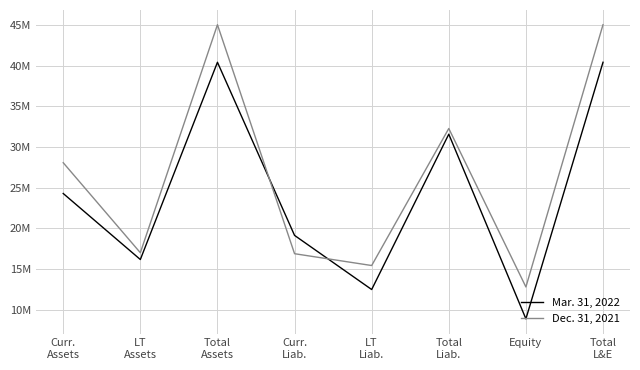

Rank the series by their average value, from lowest to highest.

Mar. 31, 2022, Dec. 31, 2021